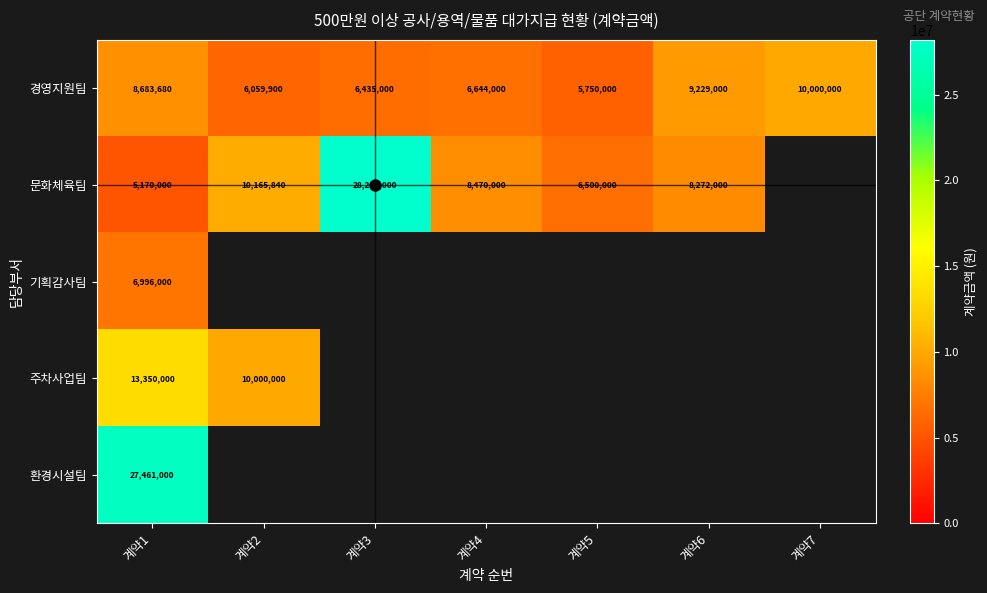

Read the 경영지원팀 value at 계약5, to the nearest 10.

5750000